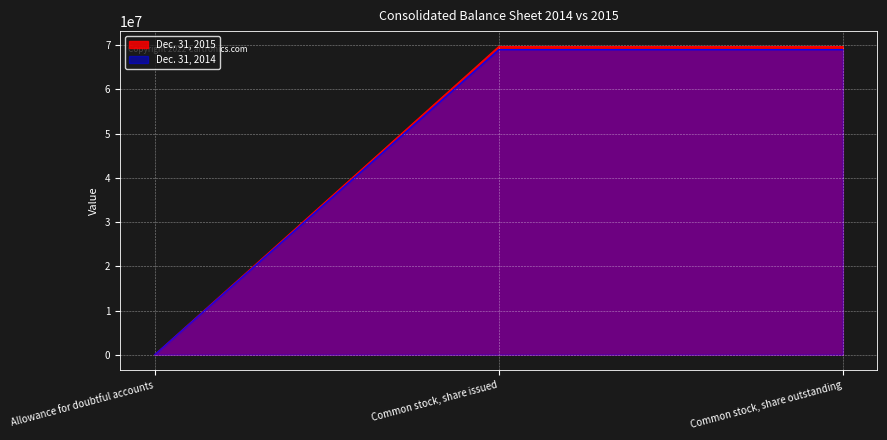

Reading right to left, extract all data points from this chart.

Dec. 31, 2015: Common stock, share outstanding=69673244	Common stock, share issued=69673244	Allowance for doubtful accounts=1146
Dec. 31, 2014: Common stock, share outstanding=68988050	Common stock, share issued=68988050	Allowance for doubtful accounts=947